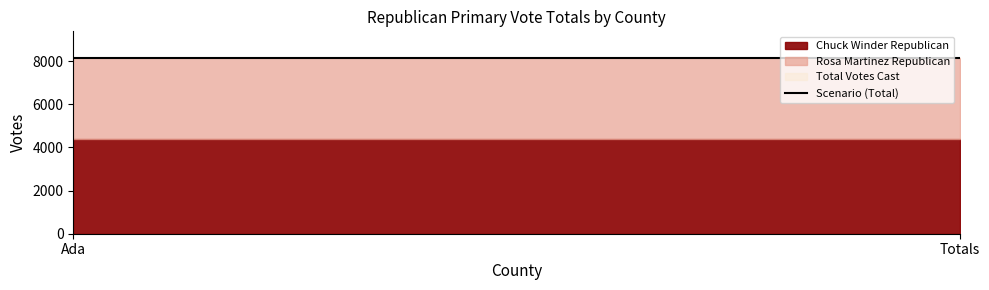

What is the label of the 2nd point from the left?

Totals